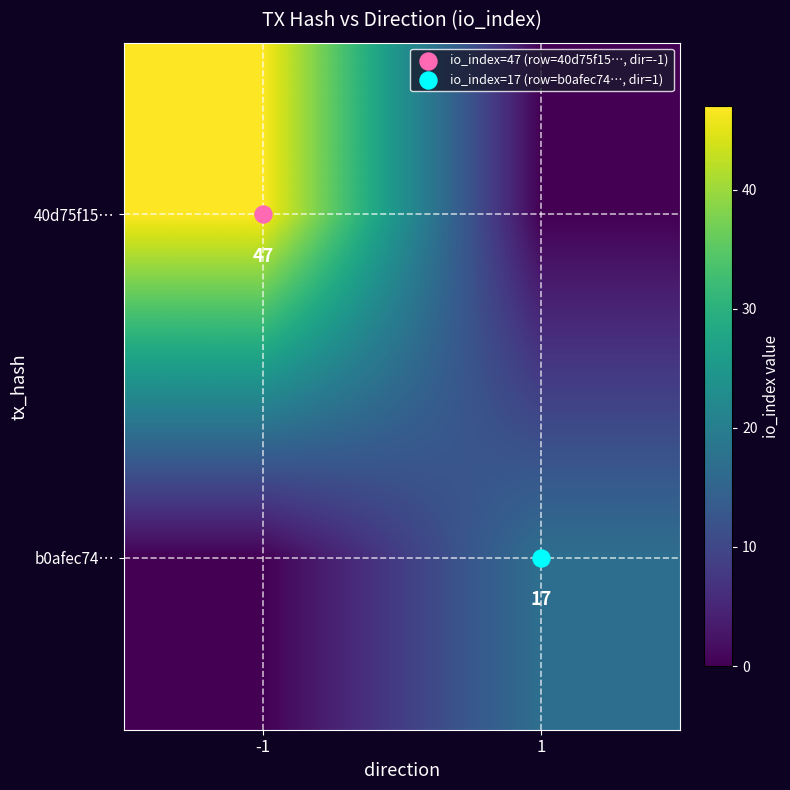

List the series in order of their peak value, lowest first.

b0afec74…, 40d75f15…